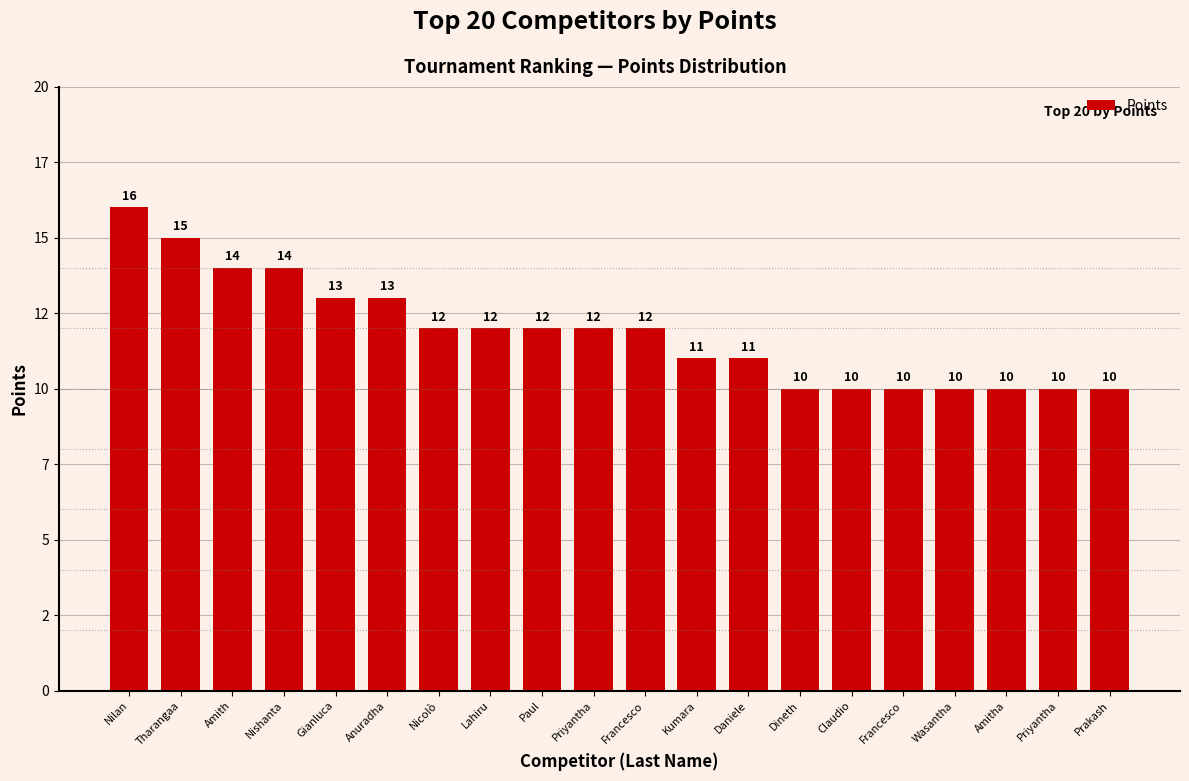

The value at Amitha is 10. True or false?

True